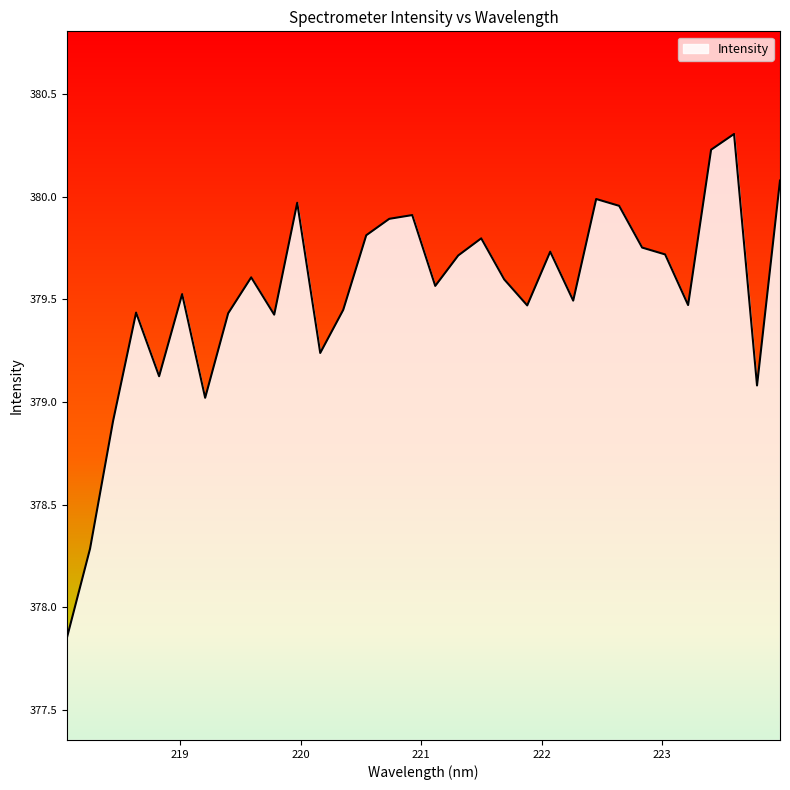

What is the maximum value shown in the chart?

380.3